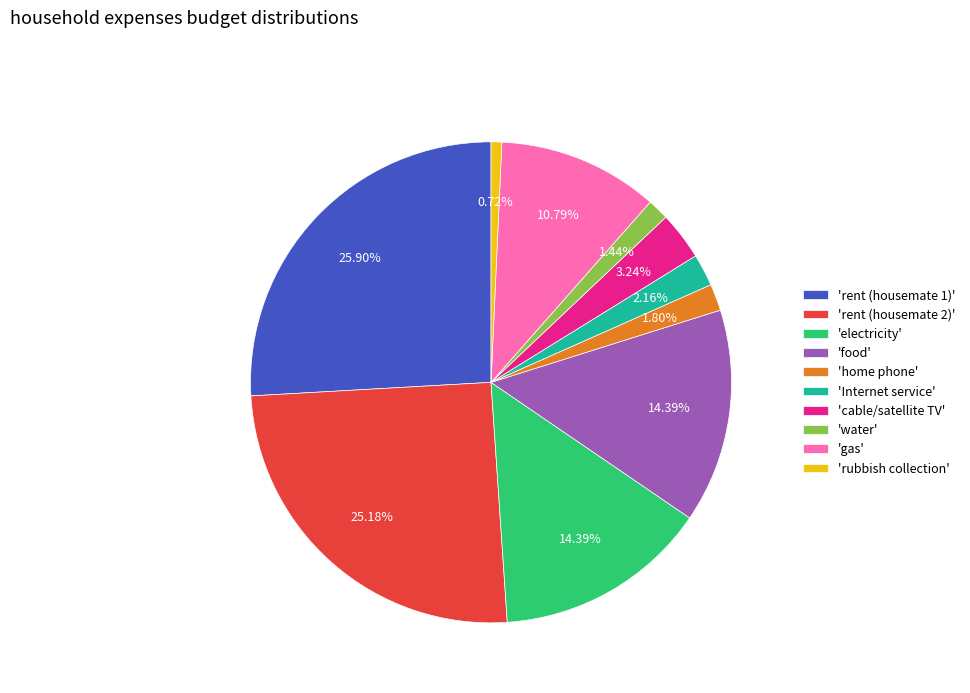

Combined, do 'food' and 'rubbish collection' account for over 50%?

No